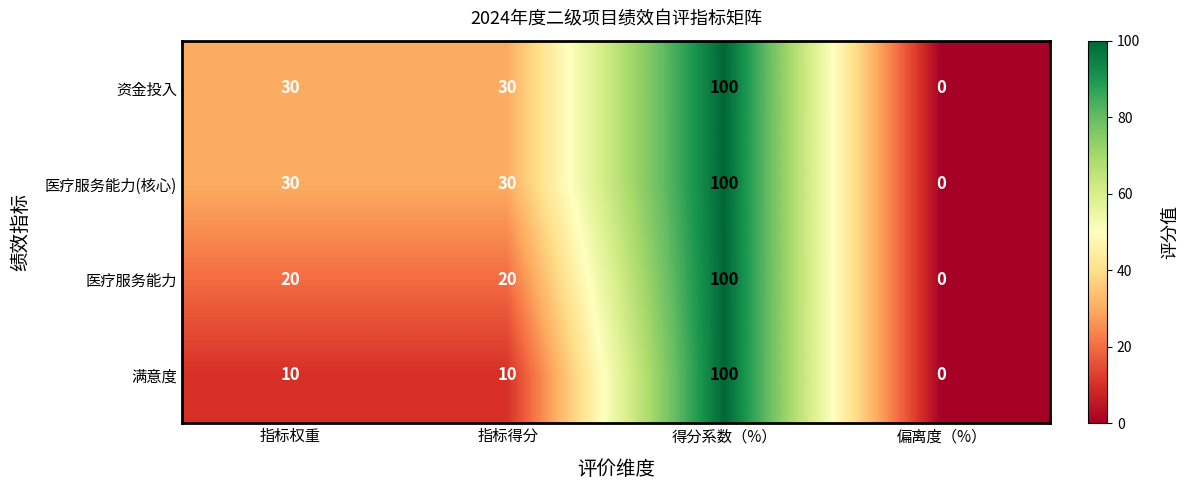

Reading right to left, list all the values displayed in this chart.

资金投入: 偏离度（%）=0	得分系数（%）=100	指标得分=30	指标权重=30
医疗服务能力(核心): 偏离度（%）=0	得分系数（%）=100	指标得分=30	指标权重=30
医疗服务能力: 偏离度（%）=0	得分系数（%）=100	指标得分=20	指标权重=20
满意度: 偏离度（%）=0	得分系数（%）=100	指标得分=10	指标权重=10